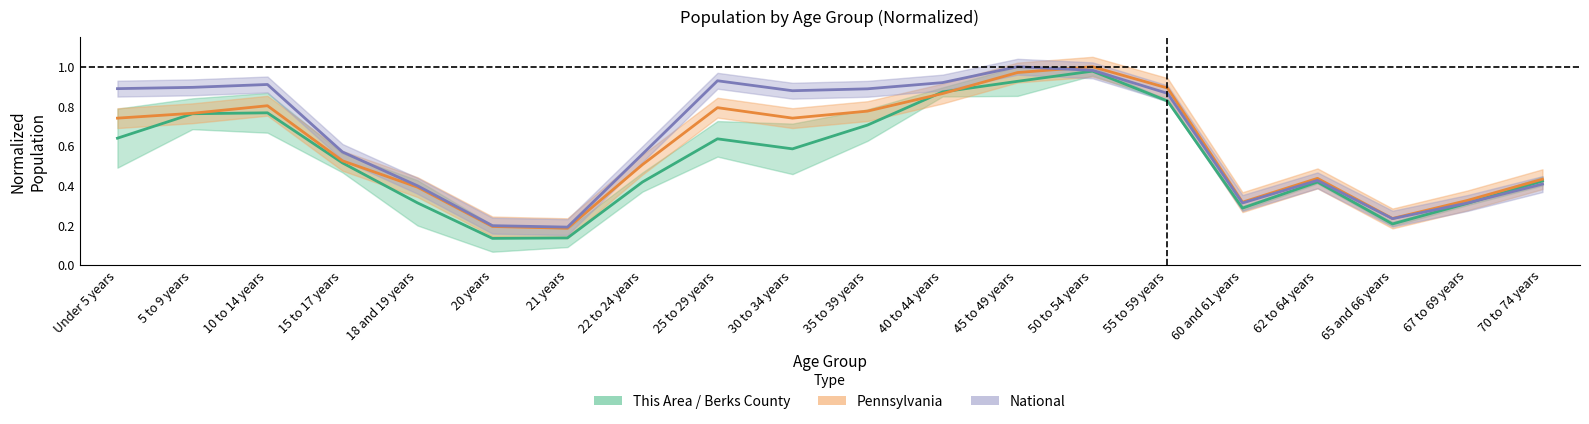

Which series changed the most between 18 and 19 years and 25 to 29 years?

Pennsylvania